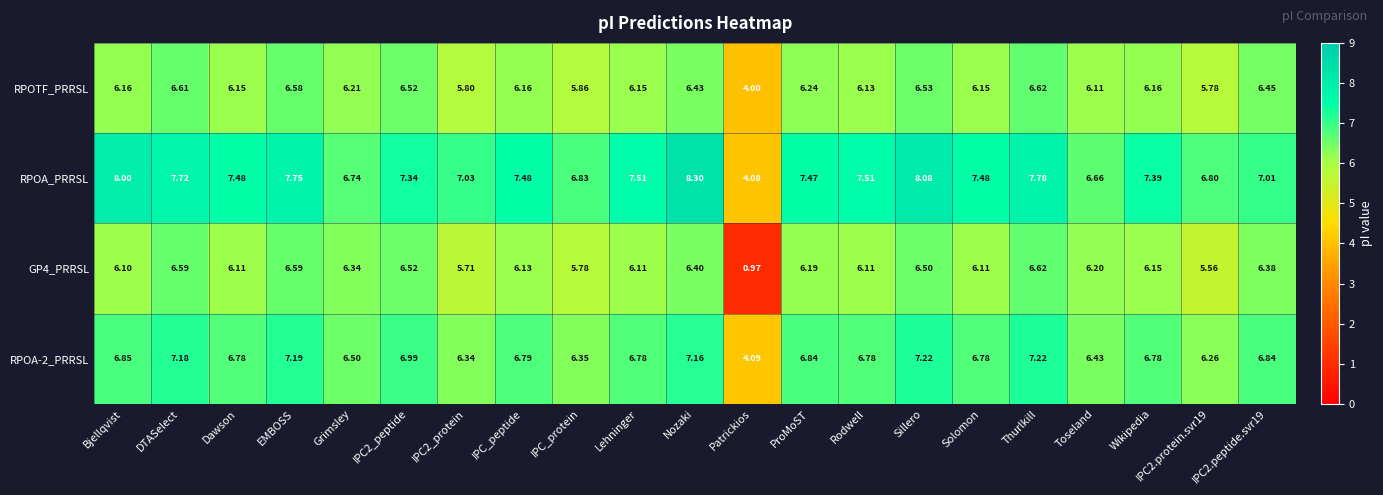

Between Bjellqvist and IPC2_protein, which series saw the biggest shift?

RPOA_PRRSL